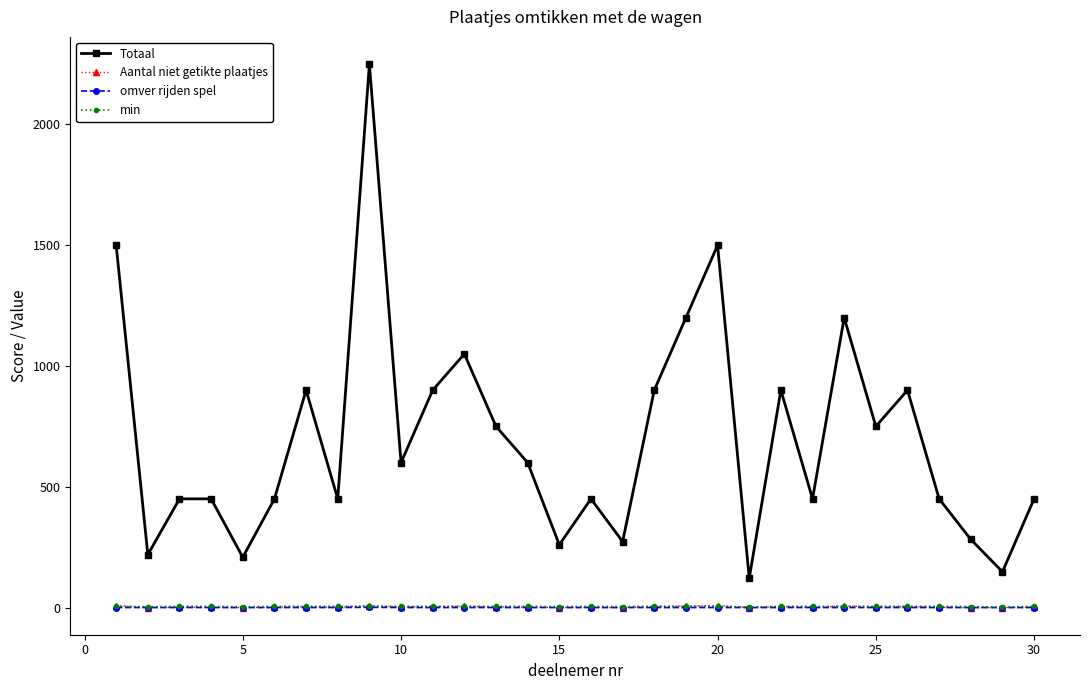

True or false: min and Totaal cross at least once.

False